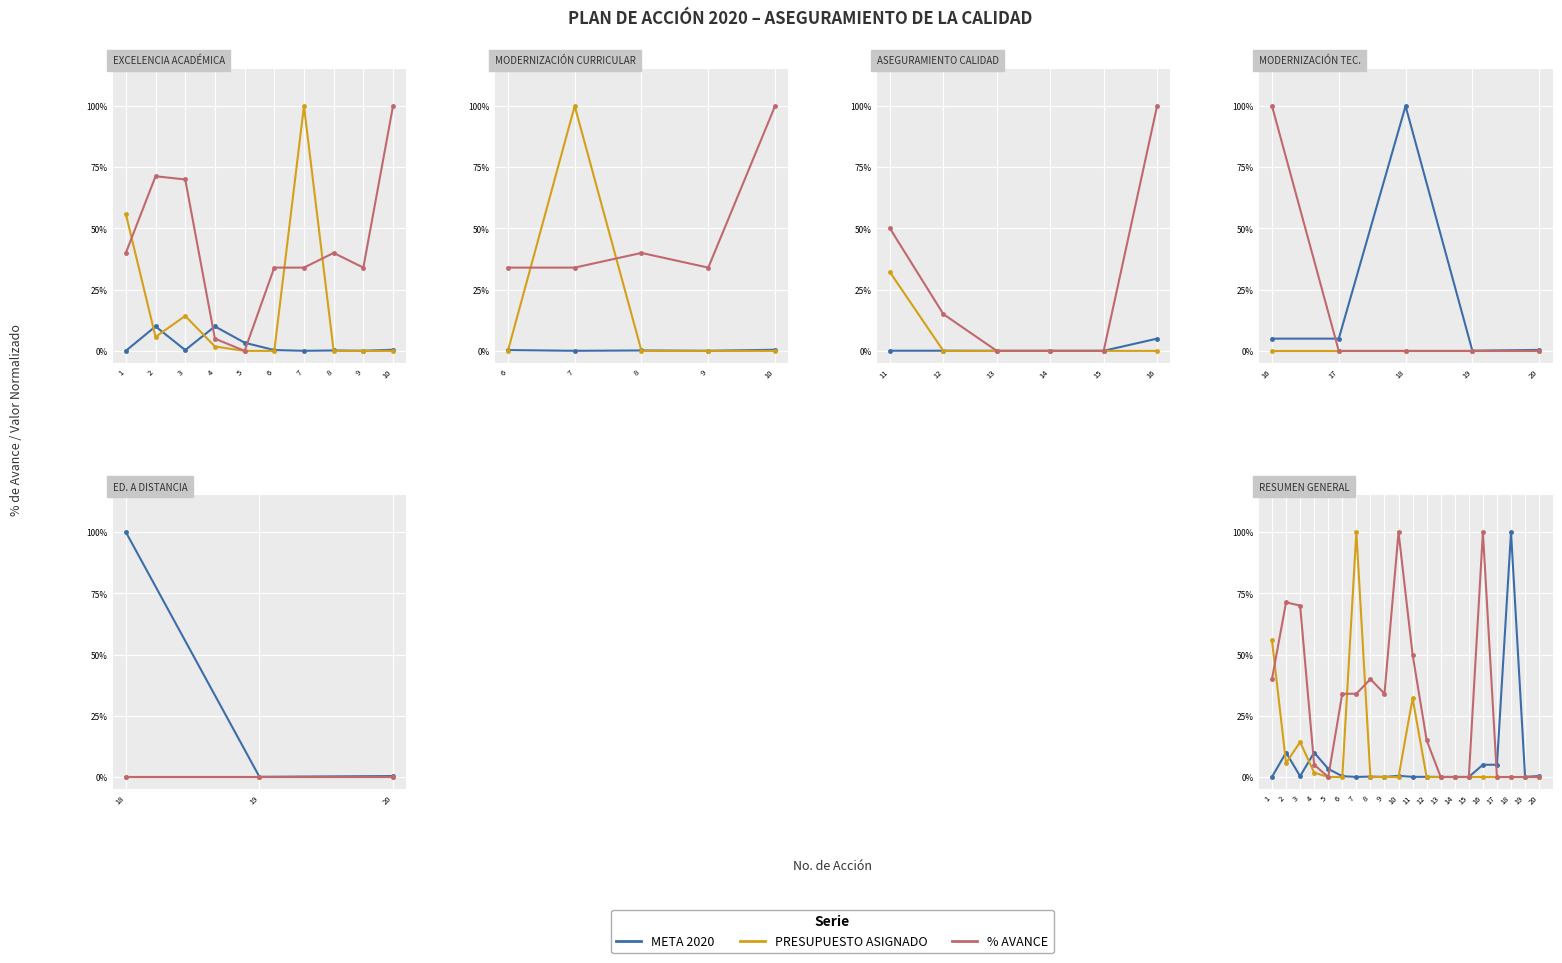

At which label is META 2020 closest to 0?

1